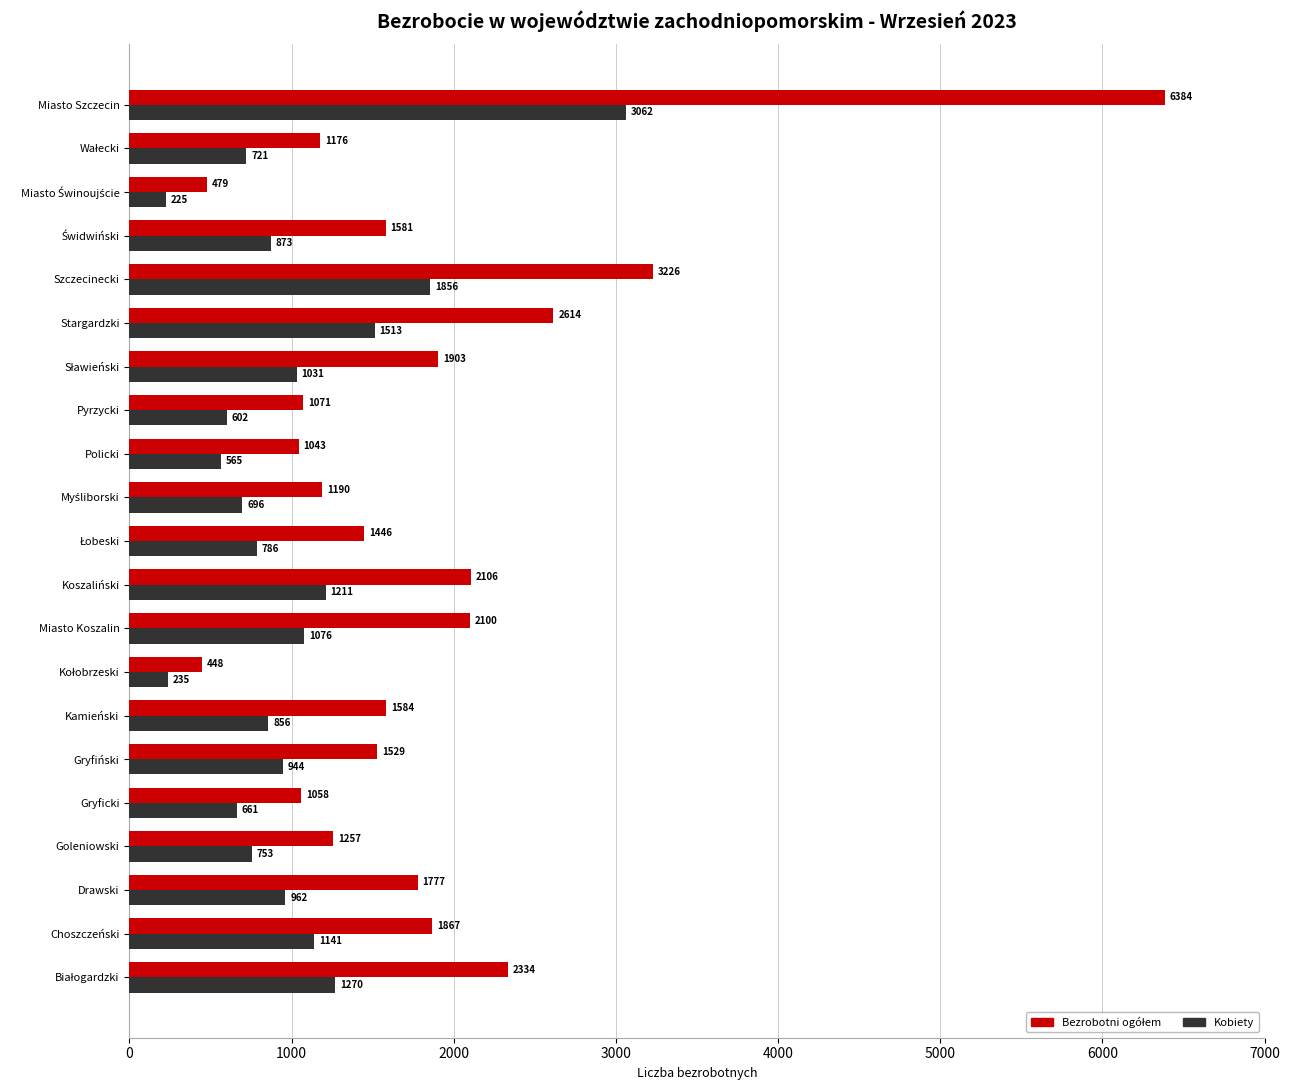

True or false: Kobiety has a value of 1499 at Kamieński.

False